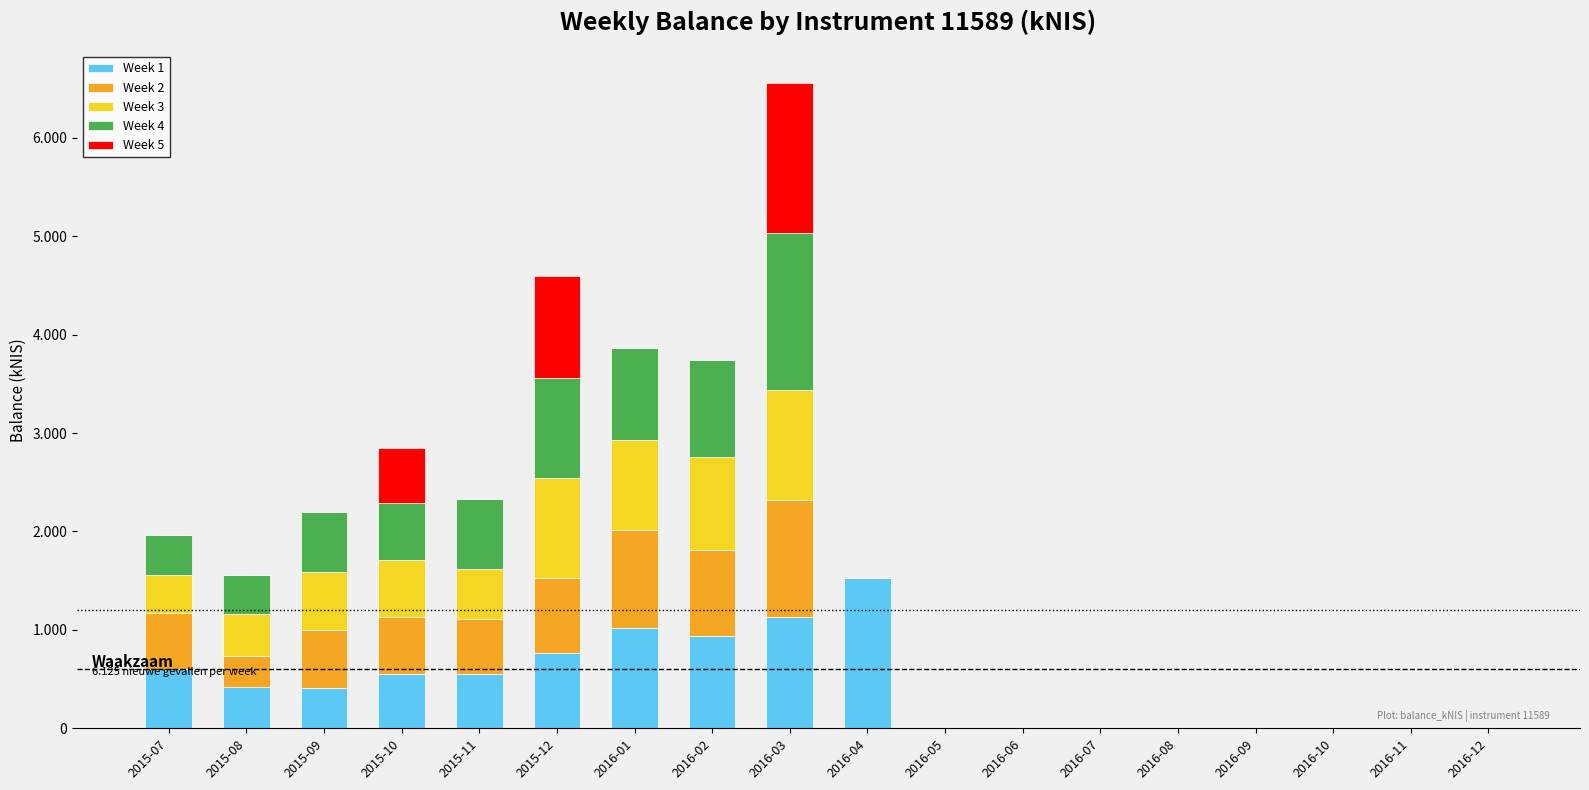

What position from the right is 2016-09?

4